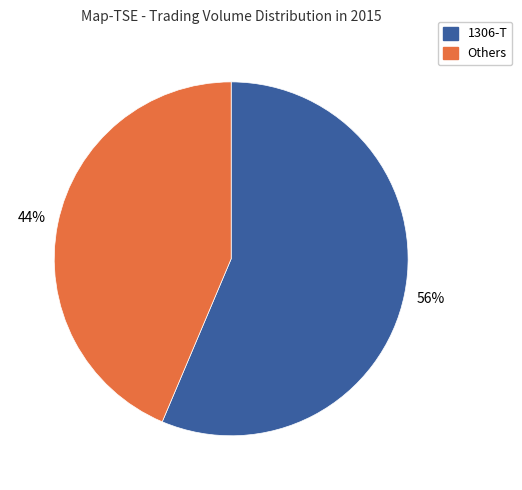

Is there any slice that represents more than half of the pie?

Yes